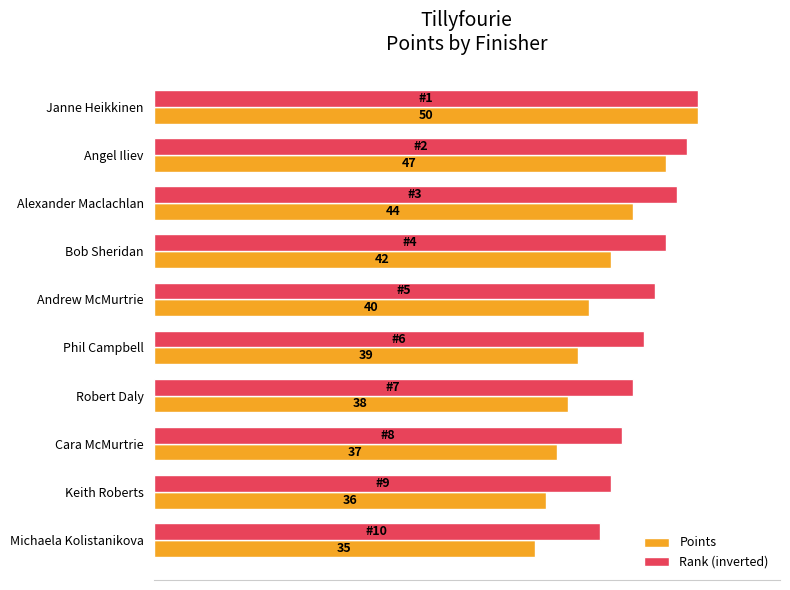

Between Alexander Maclachlan and Cara McMurtrie, which series saw the biggest shift?

Points